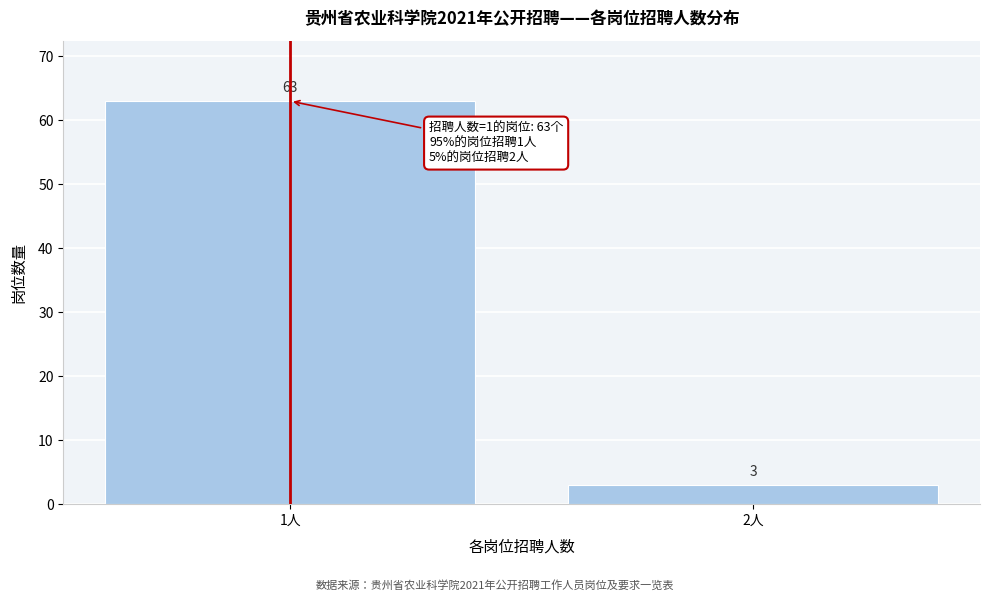

Reading left to right, extract all data points from this chart.

1人=63	2人=3